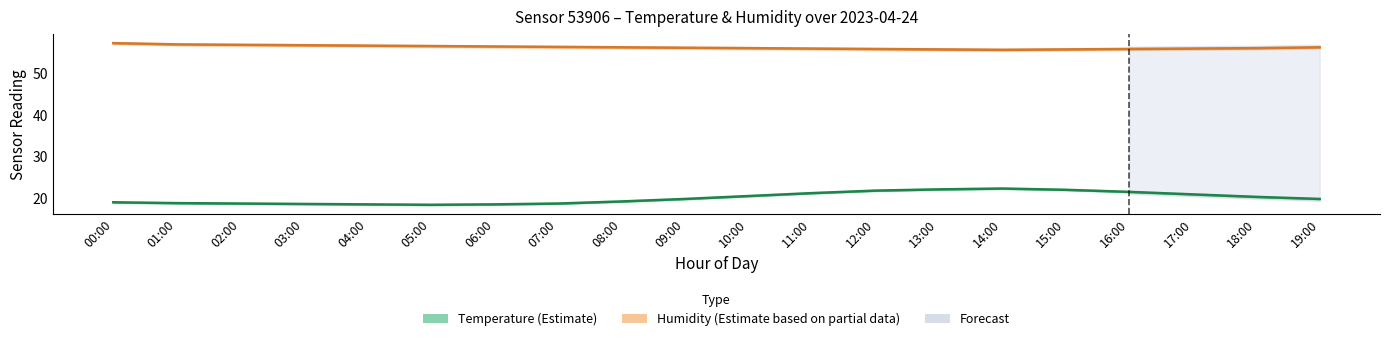

What is the lowest value of the Temperature (Estimate) series?

18.4